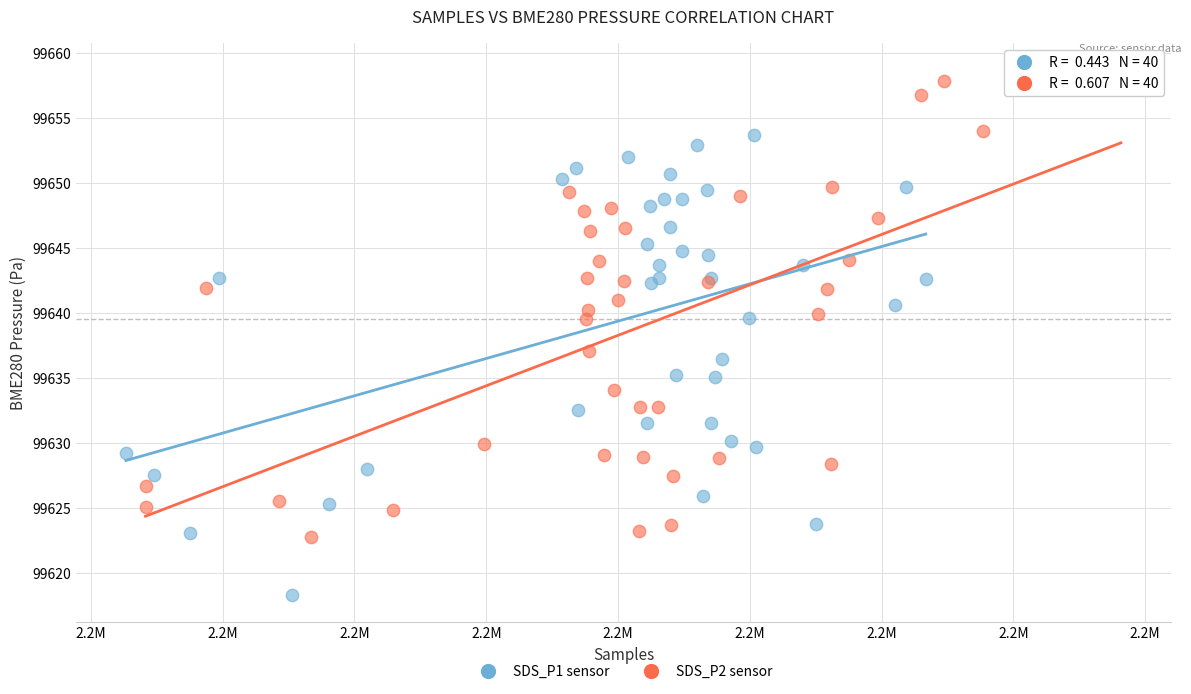

Which series contains the highest Y value?

SDS_P2 sensor